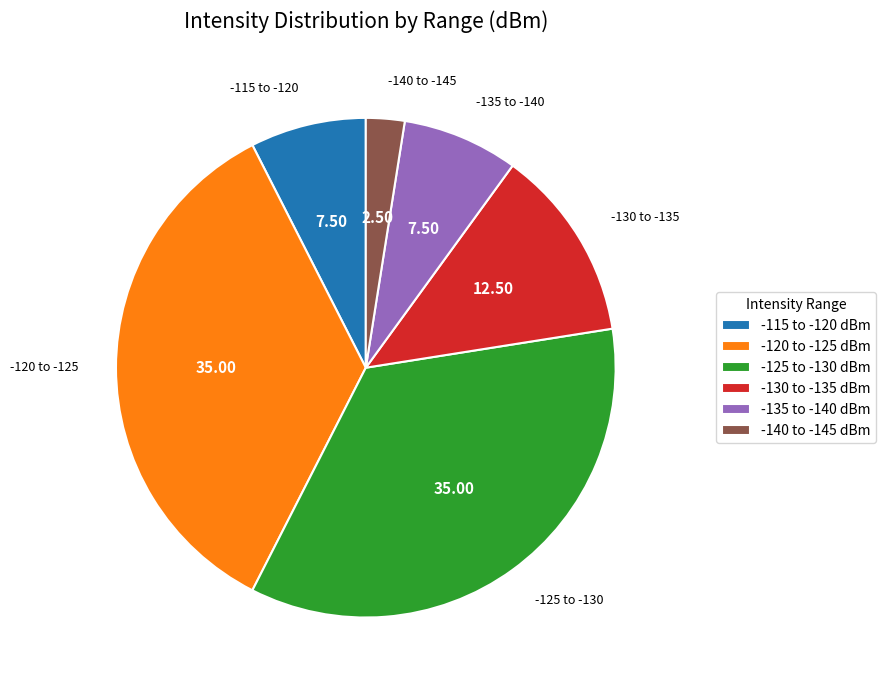

Combined, do -115 to -120 dBm and -135 to -140 dBm account for over 50%?

No